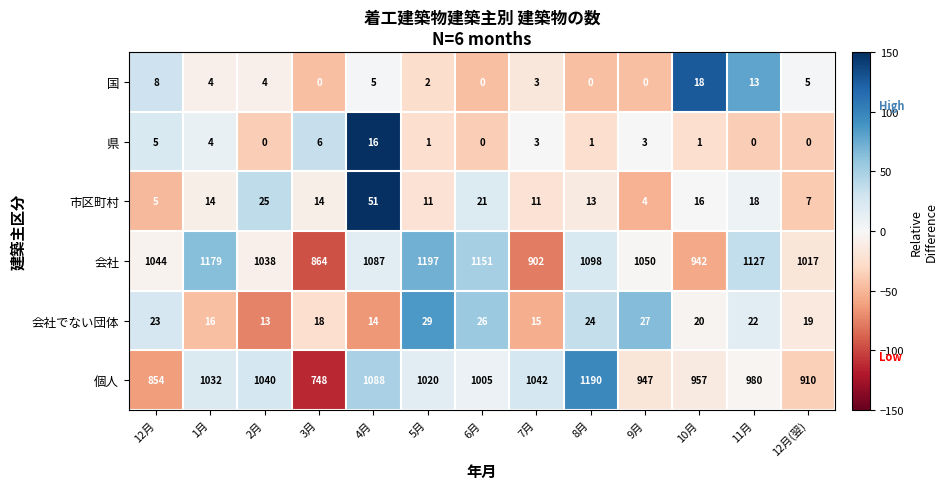

Between 8月 and 12月(翌), which series saw the biggest shift?

個人